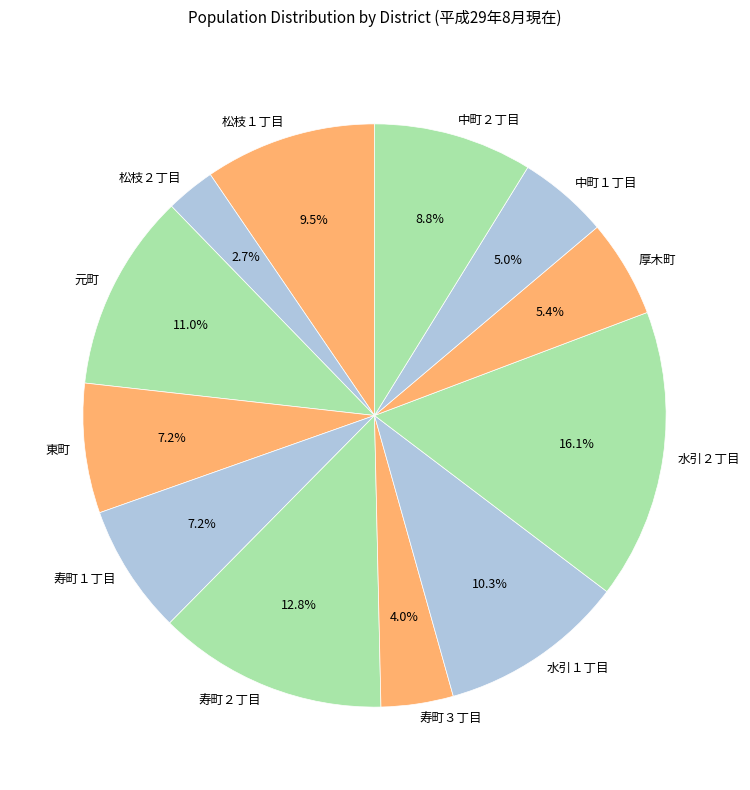

To the nearest percent, what percentage of the pie is 寿町２丁目?

13%